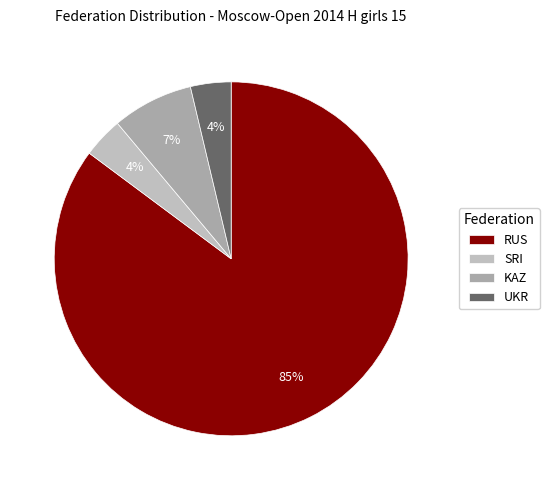

What is the change in value from RUS to SRI?

-22